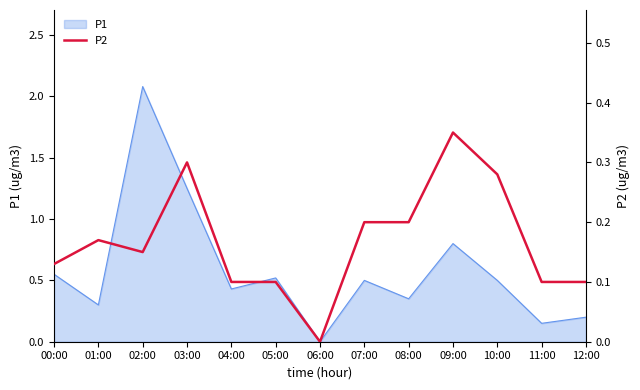

Is it true that P1 equals 0.3 at 01:00?

True